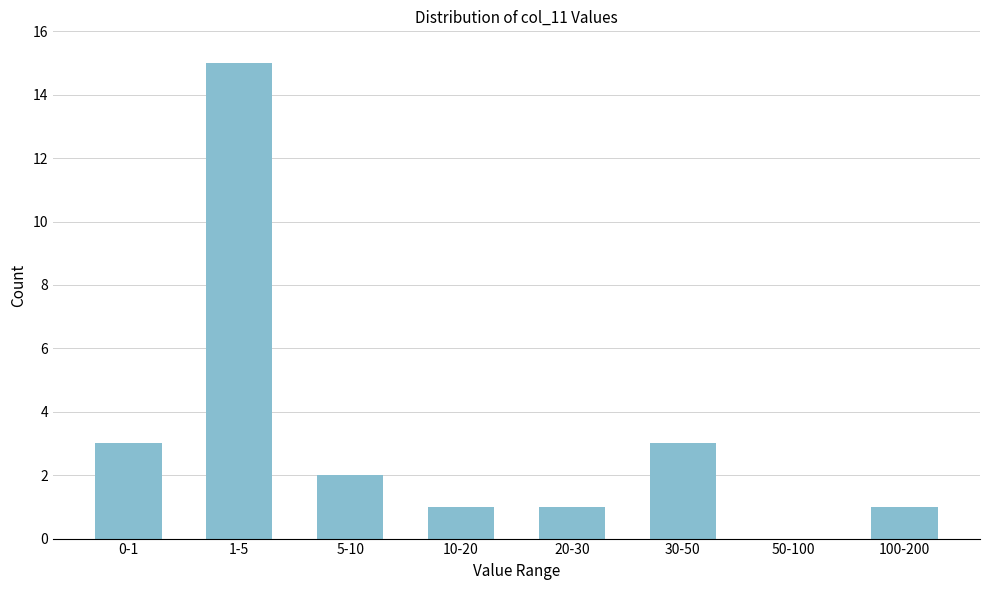

Reading left to right, list all the values displayed in this chart.

0-1=3	1-5=15	5-10=2	10-20=1	20-30=1	30-50=3	50-100=0	100-200=1